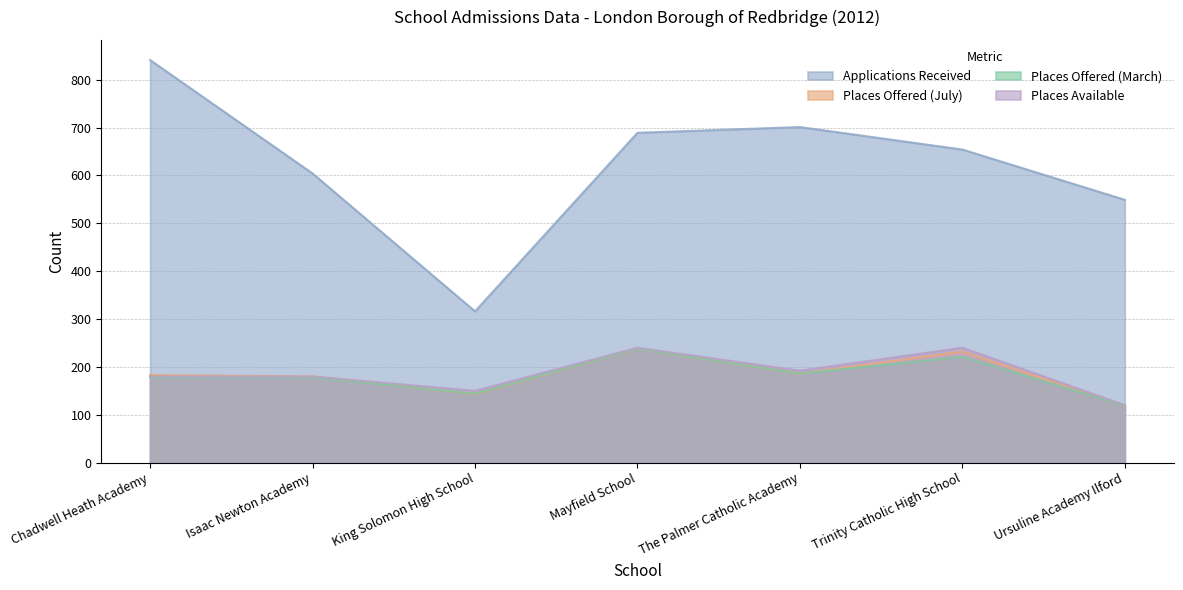

Count the number of data series in this chart.

4